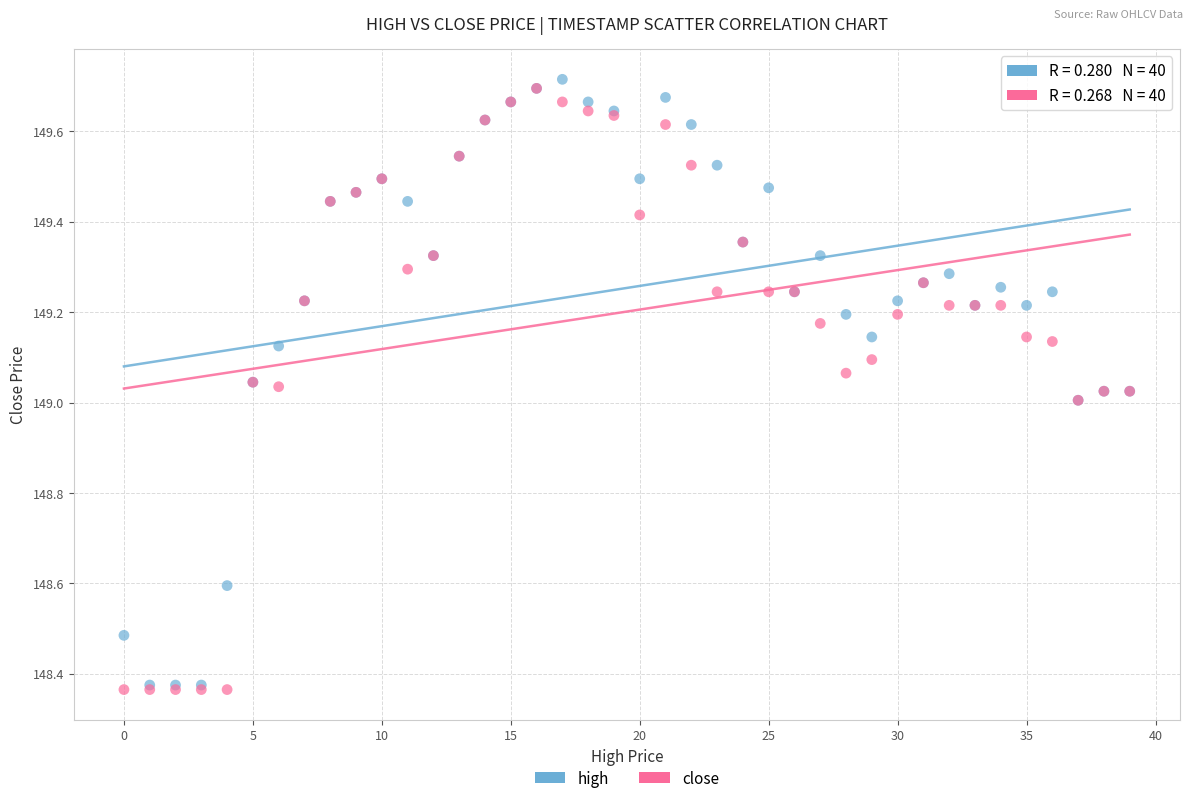

What are all the series names shown in the legend?

high, close